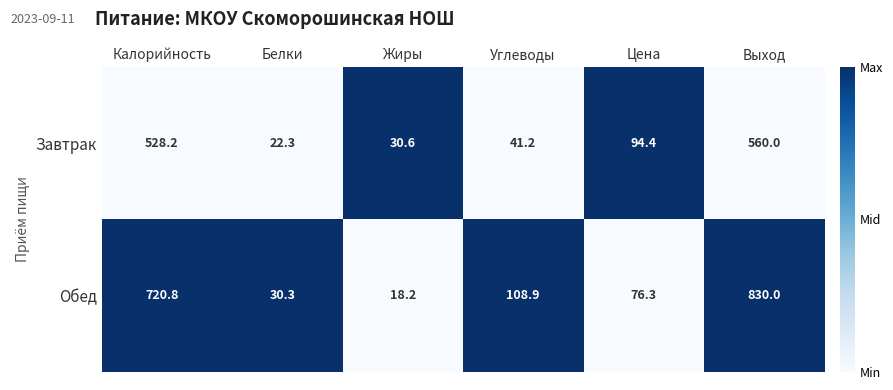

Between Калорийность and Углеводы, which series saw the biggest shift?

Обед